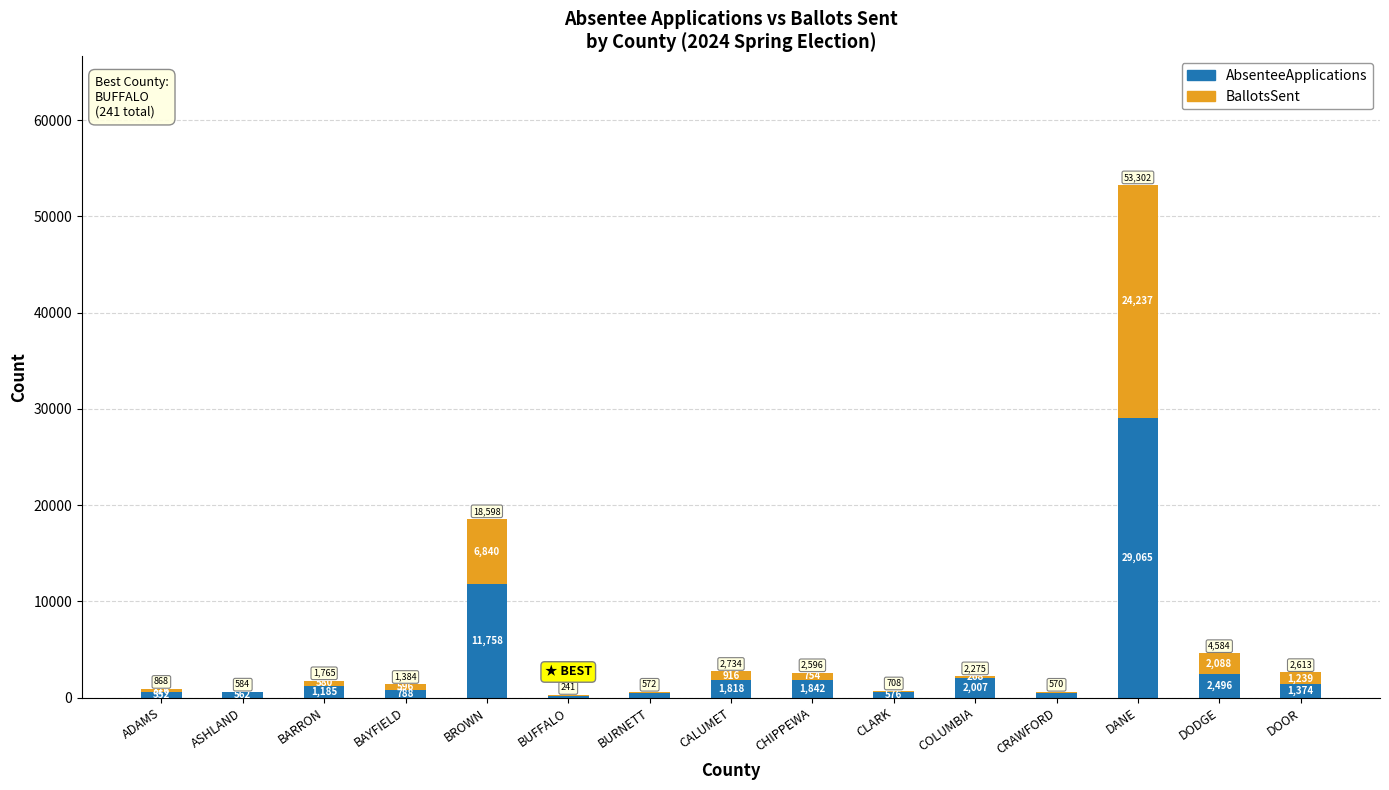

At which label does AbsenteeApplications reach its peak?

DANE